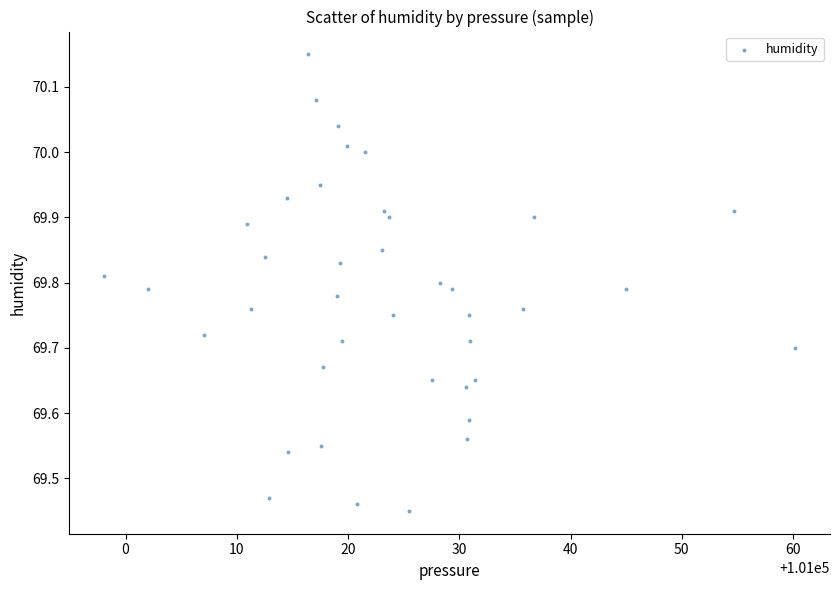

What is the range of Y values (max minus min)?

0.7